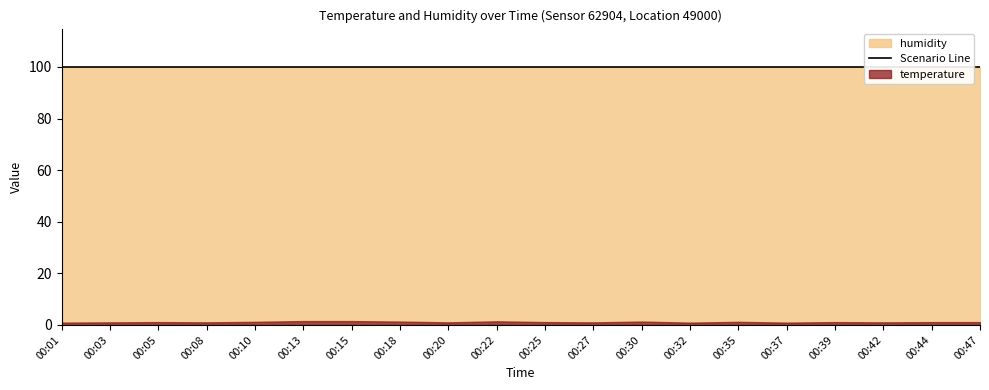

Rank the series by their average value, from highest to lowest.

humidity, temperature